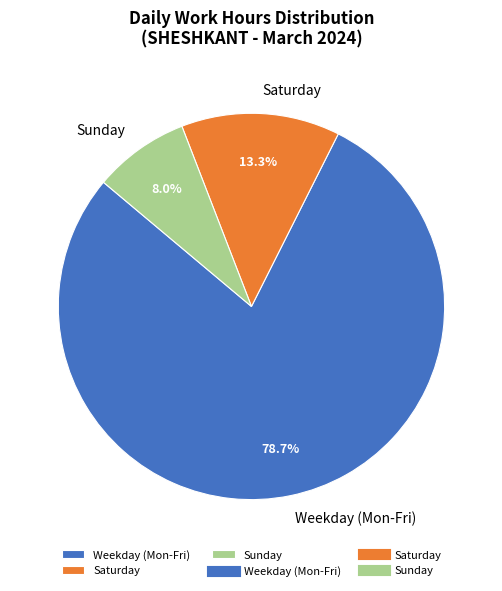

What portion of the pie excludes Sunday?

92.0%